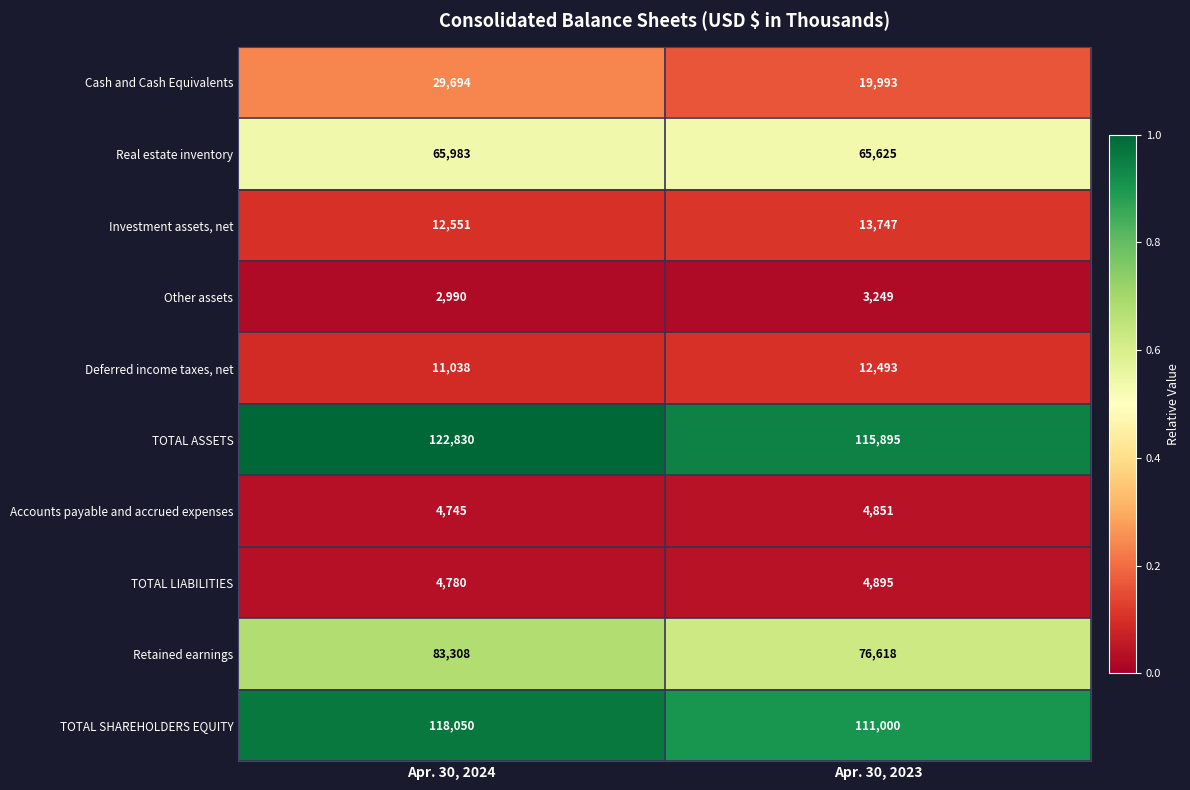

List the series in order of their peak value, highest first.

TOTAL ASSETS, TOTAL SHAREHOLDERS EQUITY, Retained earnings, Real estate inventory, Cash and Cash Equivalents, Investment assets, net, Deferred income taxes, net, TOTAL LIABILITIES, Accounts payable and accrued expenses, Other assets